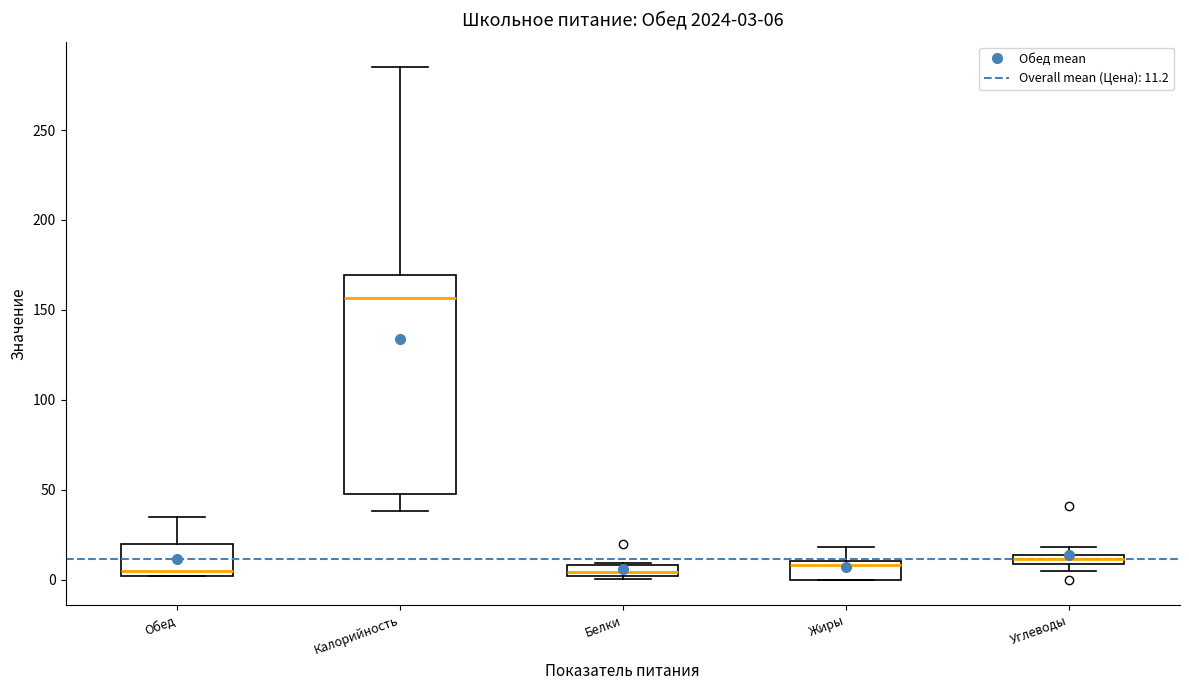

Which box is the tallest, from its lower edge to its upper edge?

Калорийность